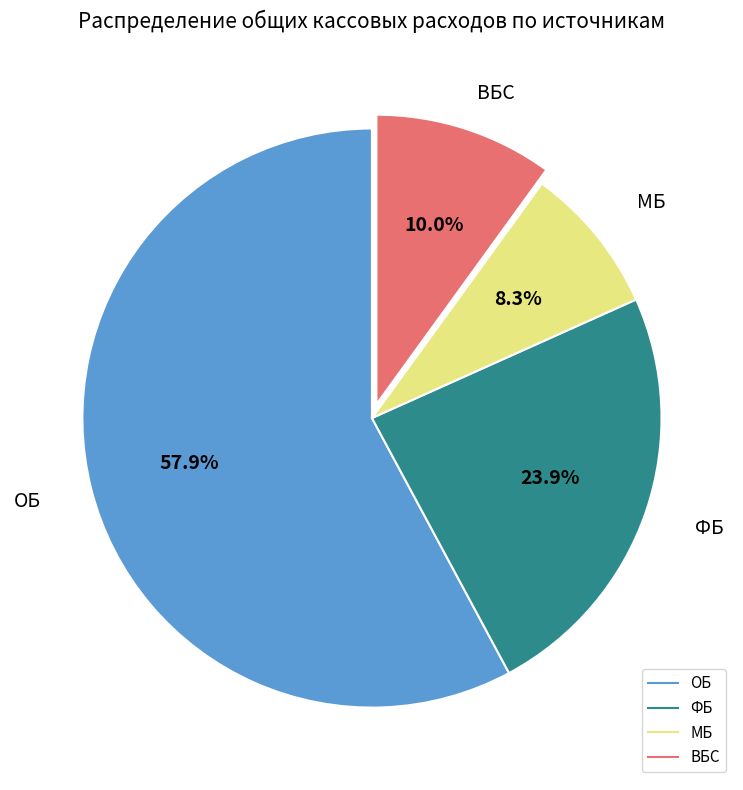

Is МБ the majority of the pie?

No